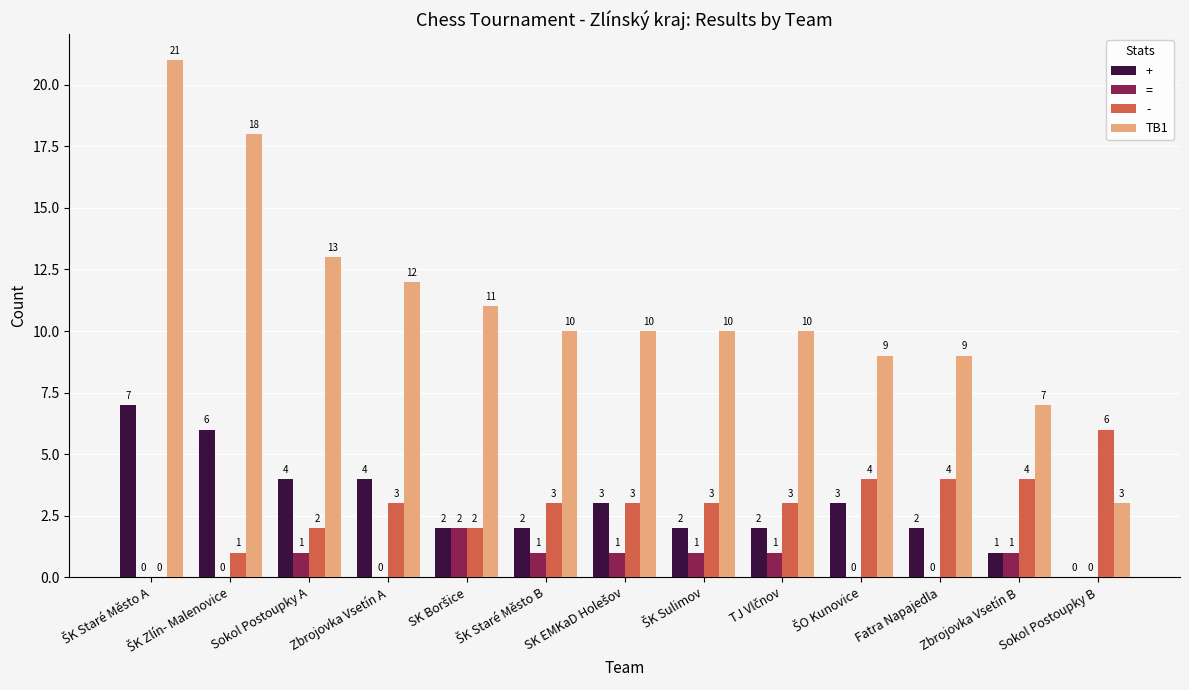

Which series has the largest total across all categories?

TB1